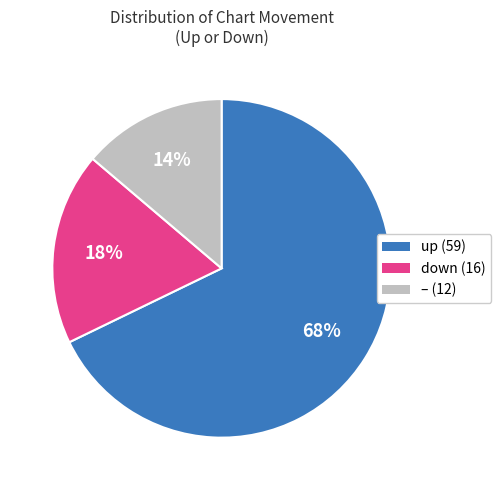

To the nearest percent, what is the difference between the largest and smallest slice percentages?

54%